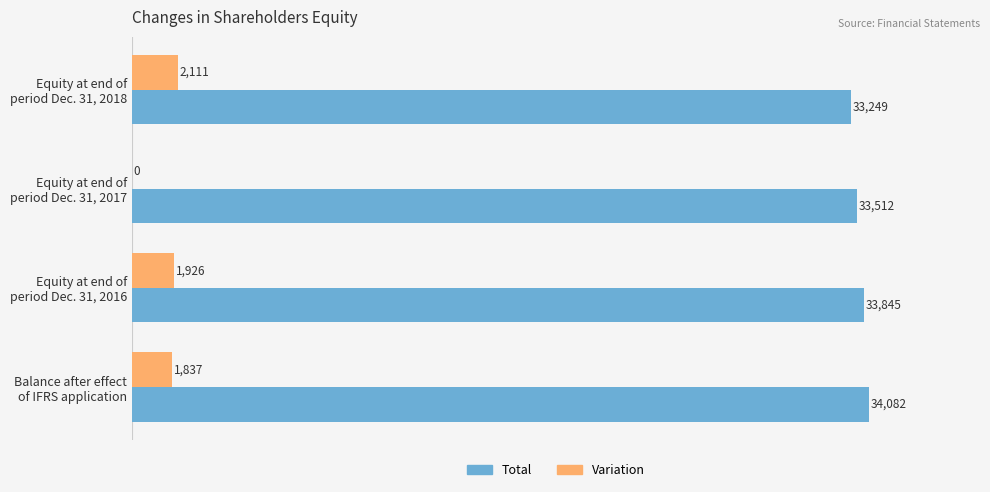

What is the sum of all Total values?

134688